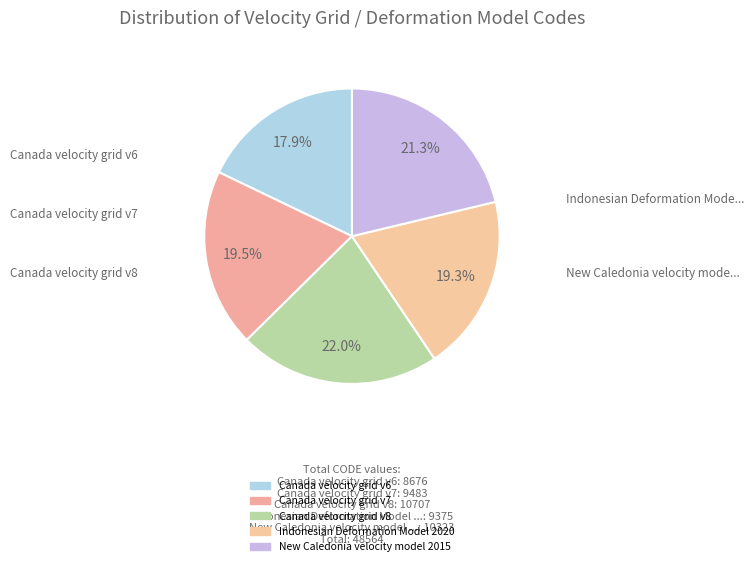

How many slices are in this pie chart?

5